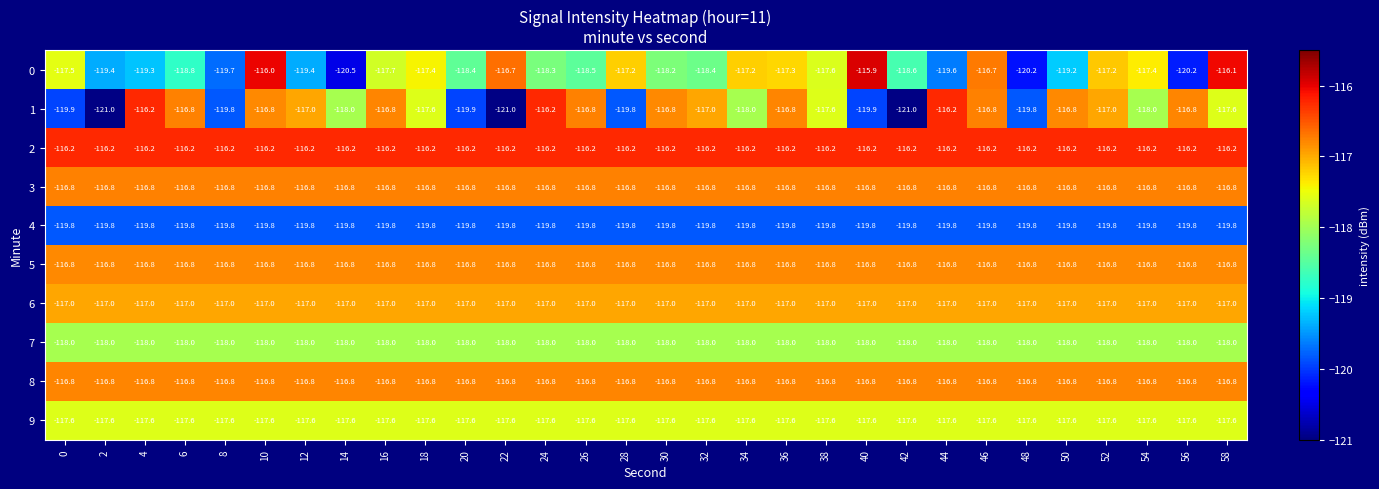

The value of 3 at 56 is -187.2. True or false?

False